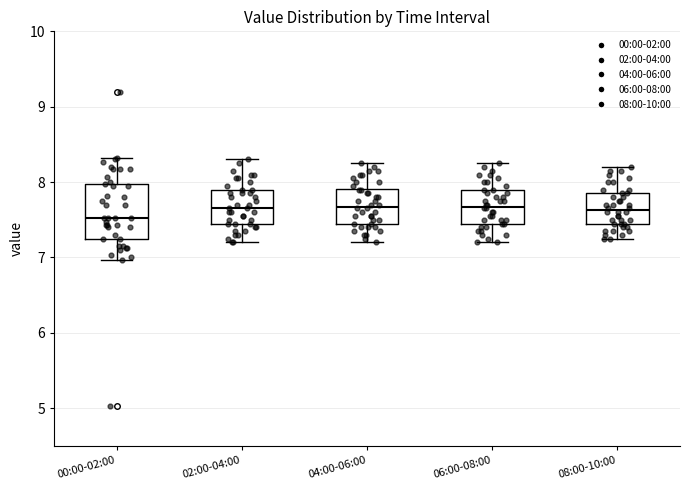

Reading left to right, read every box against the y-axis: the position of its median line, the range the box covers, and the ends of its whiskers. The values are not printed on the chart, so give them approximately, as read against the axis.

00:00-02:00: median 7.5, box 7.3 to 8.0, whiskers 7.0 to 8.3
02:00-04:00: median 7.7, box 7.5 to 7.9, whiskers 7.2 to 8.3
04:00-06:00: median 7.7, box 7.5 to 7.9, whiskers 7.2 to 8.3
06:00-08:00: median 7.7, box 7.5 to 7.9, whiskers 7.2 to 8.3
08:00-10:00: median 7.6, box 7.5 to 7.9, whiskers 7.3 to 8.2